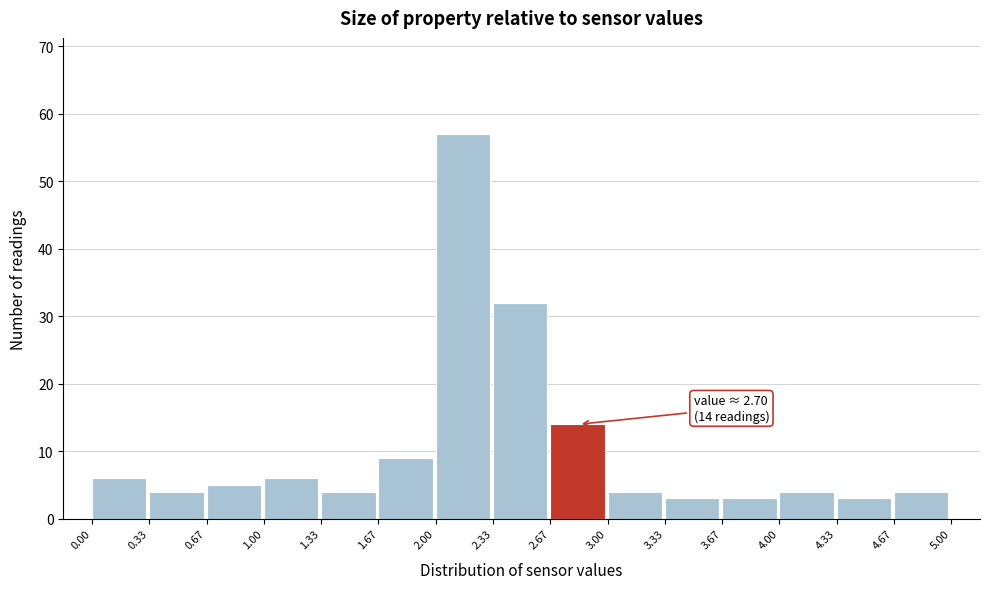

Over which range of the x-axis is the bar tallest?

2.00 to 2.33